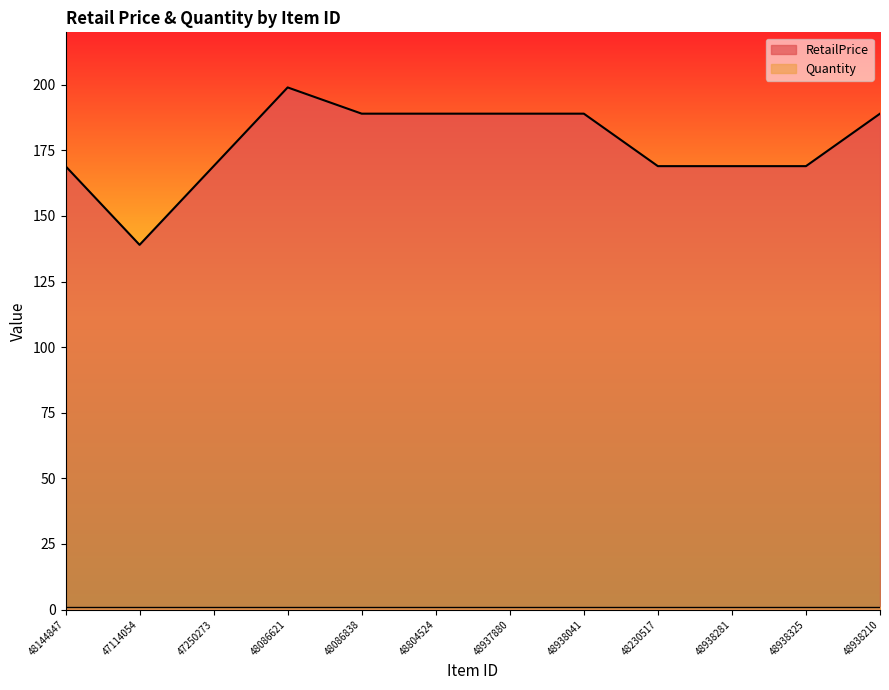

How many categories are shown in the chart?

12